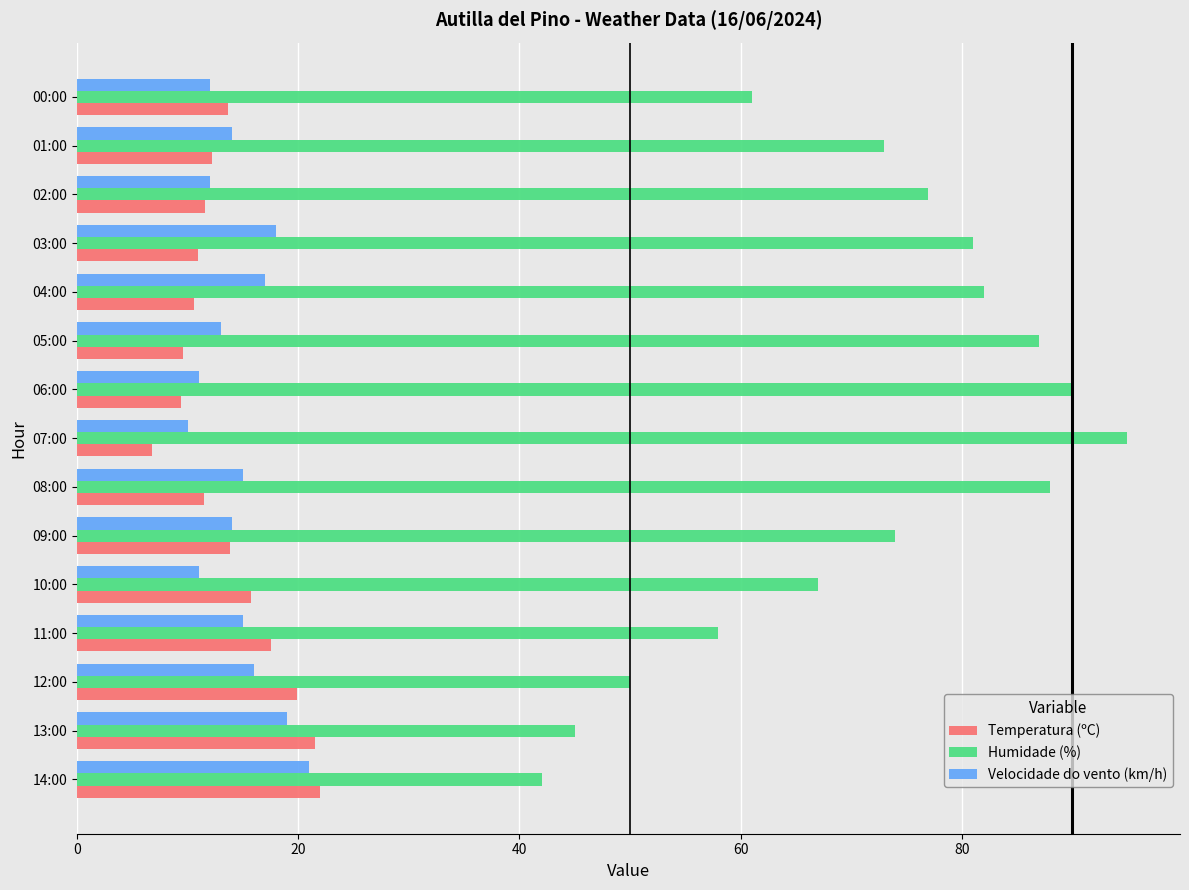

What is the difference between the highest and lowest values at 08:00?

76.5